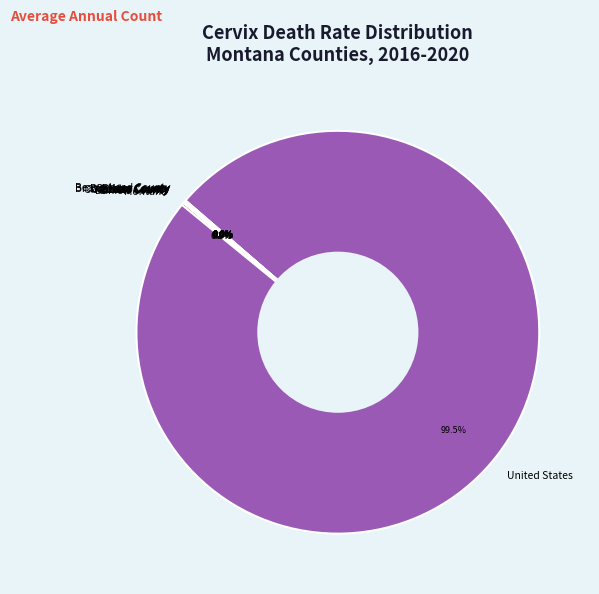

Which slice represents more than half of the pie?

United States